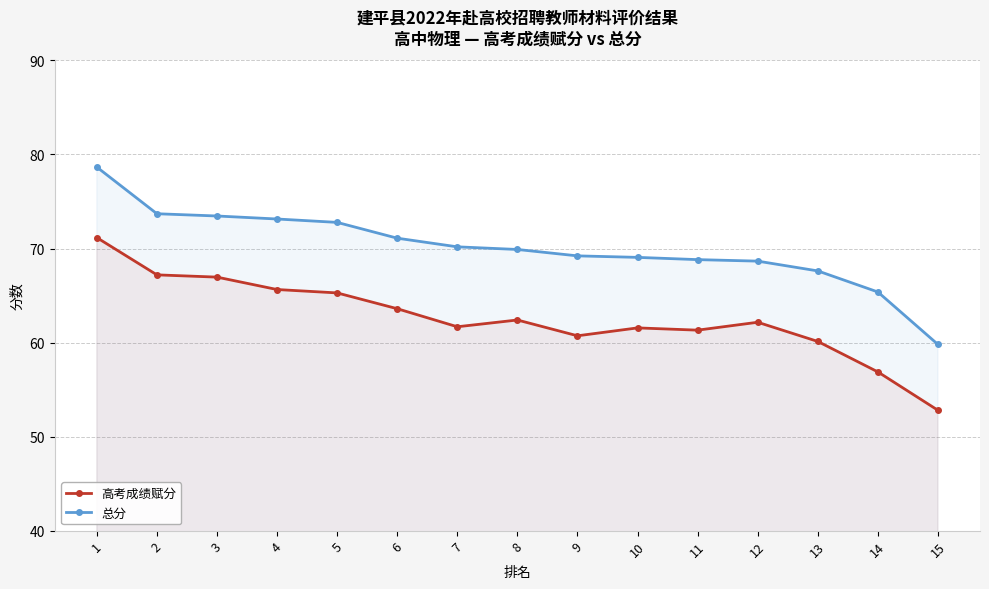

List the labels in order of 高考成绩赋分 value, largest first.

1, 2, 3, 4, 5, 6, 8, 12, 7, 10, 11, 9, 13, 14, 15